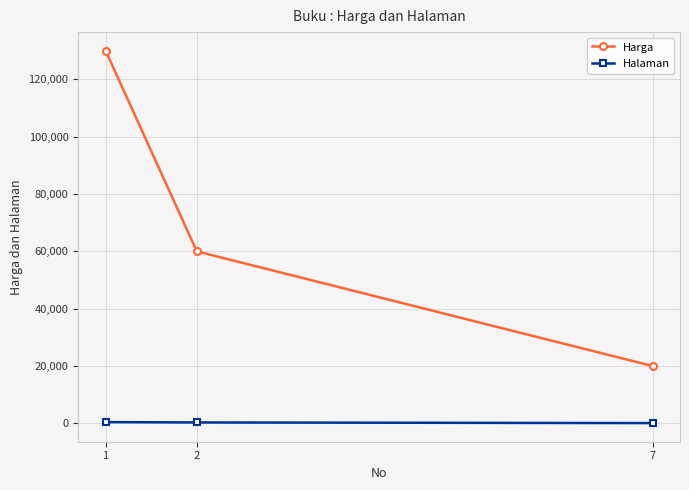

What is the sum of the Harga values at 2 and 7?

80000